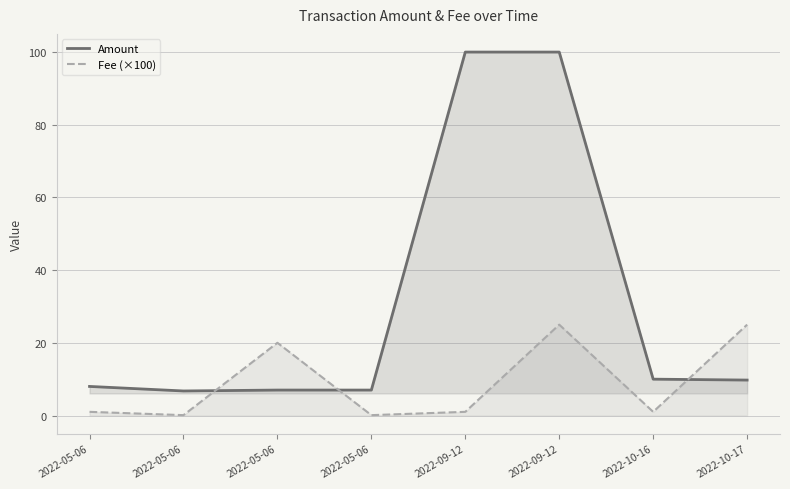

What is the approximate value of Amount at 2022-10-17?

9.8